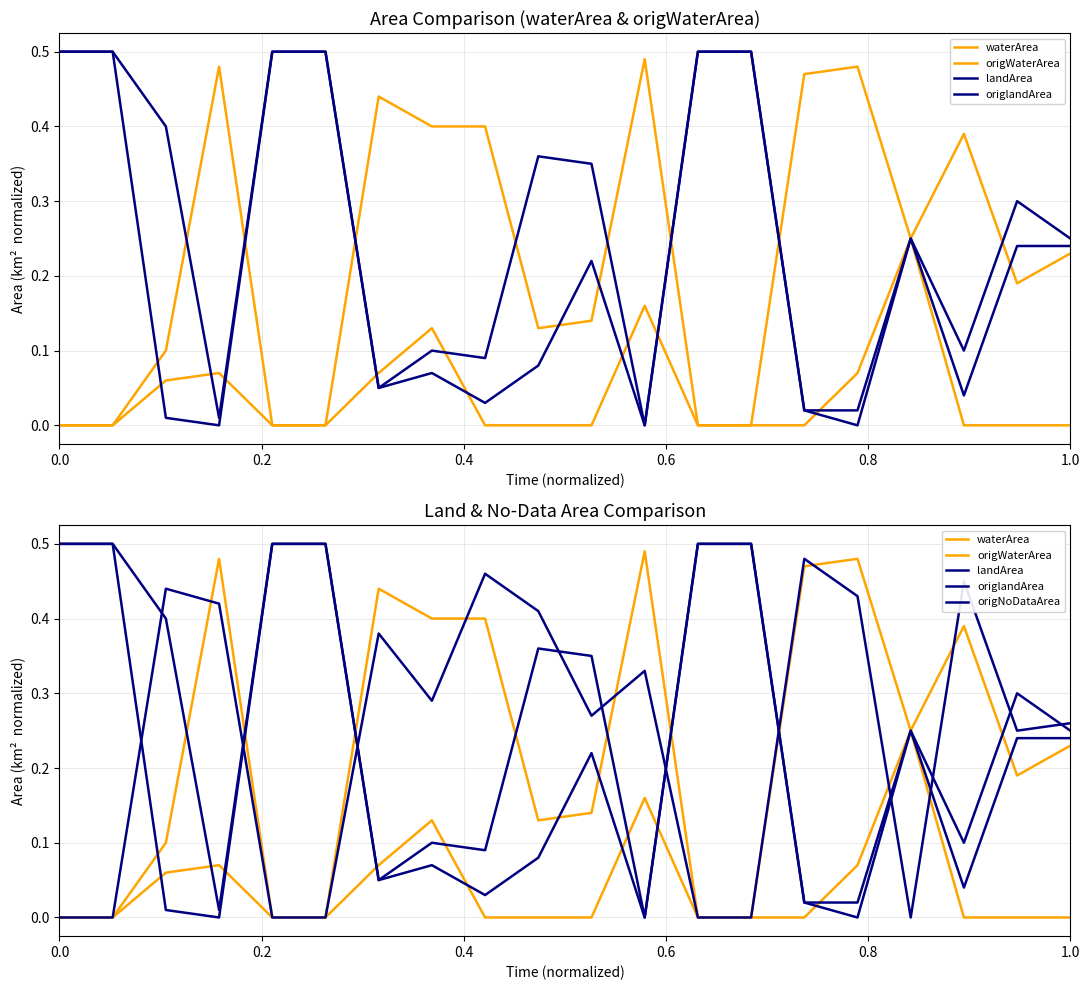

After their last crossing, which series has the higher values: origWaterArea or origNoDataArea?

origNoDataArea